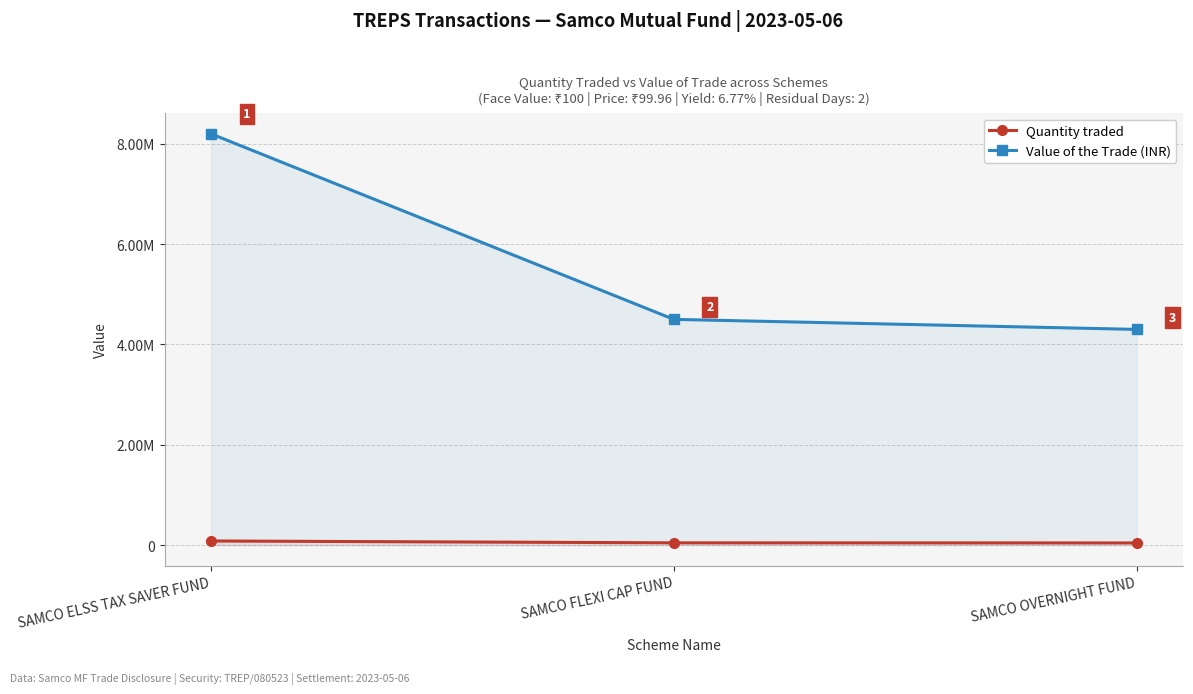

Where does the Quantity traded series first go above 45000?

SAMCO ELSS TAX SAVER FUND